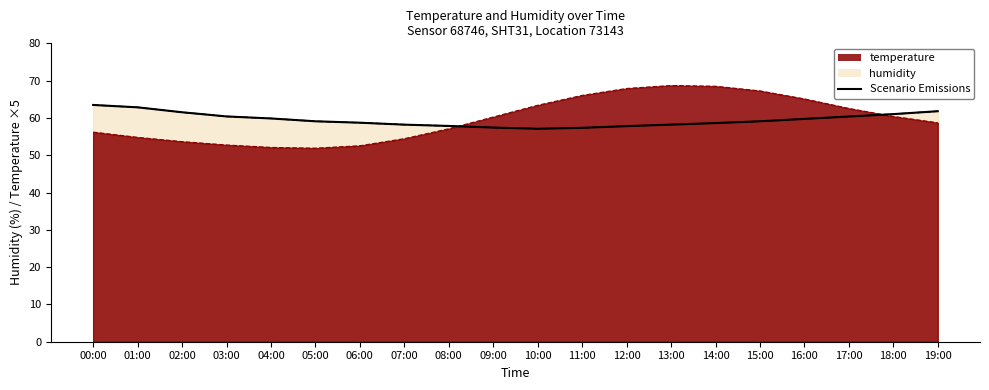

Reading left to right, extract all data points from this chart.

00:00=63.5	01:00=62.8	02:00=61.5	03:00=60.4	04:00=59.9	05:00=59.1	06:00=58.7	07:00=58.2	08:00=57.9	09:00=57.4	10:00=57.1	11:00=57.4	12:00=57.8	13:00=58.2	14:00=58.6	15:00=59.1	16:00=59.7	17:00=60.4	18:00=61.0	19:00=61.8